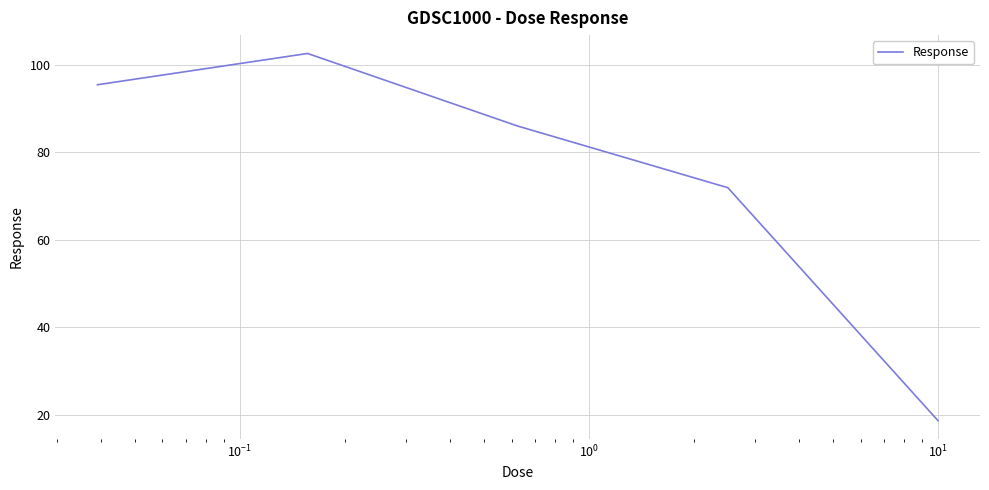

What is the greatest value displayed?

102.5